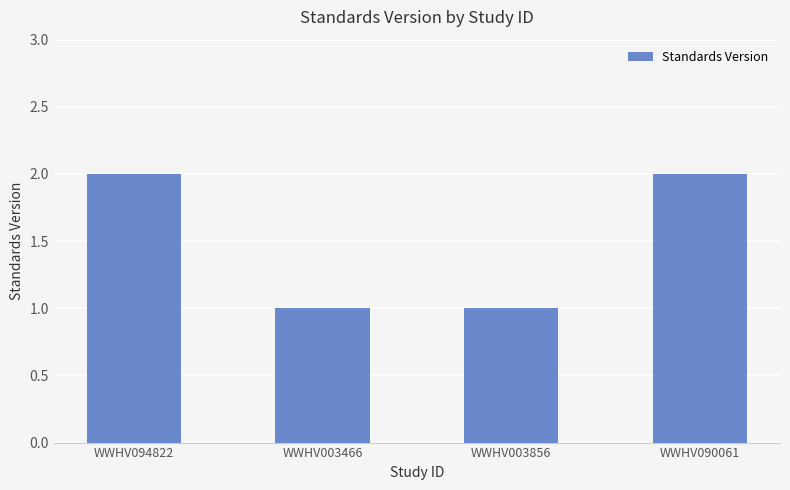

Reading right to left, extract all data points from this chart.

WWHV090061=2	WWHV003856=1	WWHV003466=1	WWHV094822=2